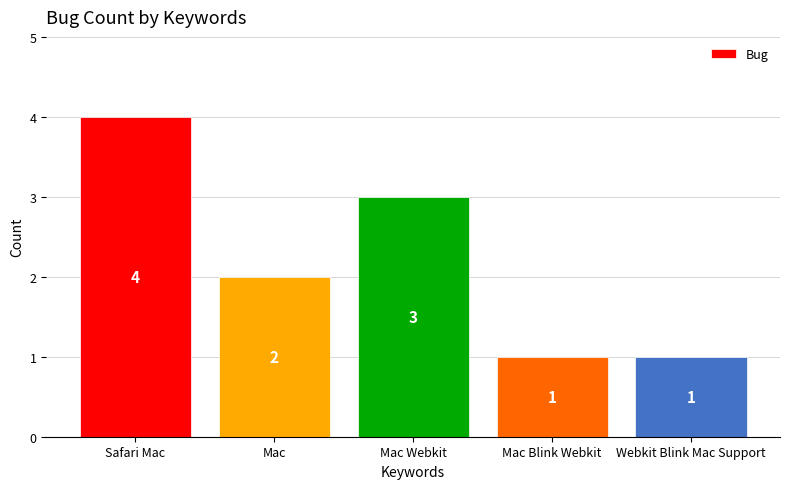

What value does the data have at Webkit Blink Mac Support?

1